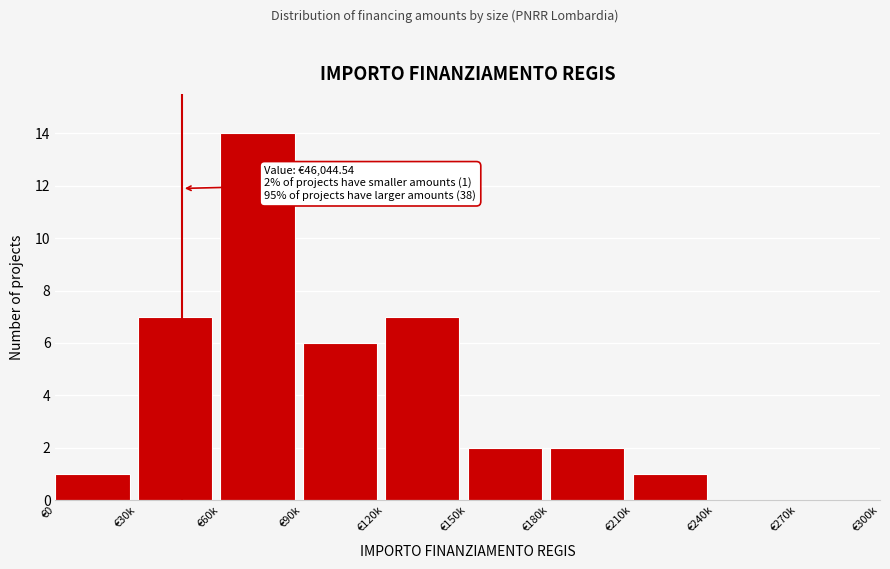

Reading right to left, transcribe all the data shown in this chart.

€270k=0	€240k=0	€210k=1	€180k=2	€150k=2	€120k=7	€90k=6	€60k=14	€30k=7	€0=1